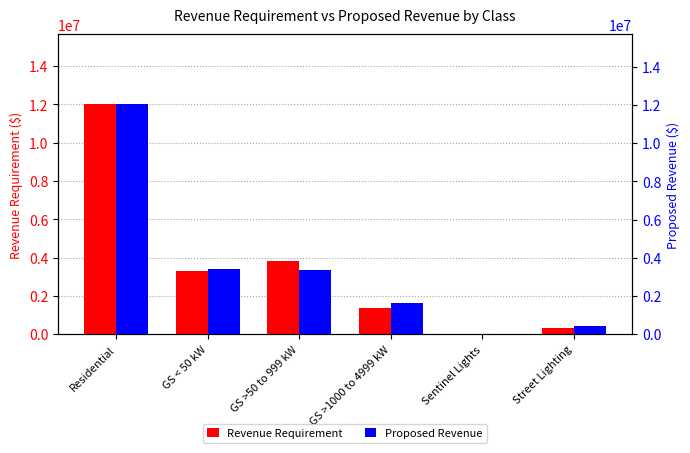

Is the value of Revenue Requirement at GS >50 to 999 kW greater than the value of Proposed Revenue at GS < 50 kW?

Yes